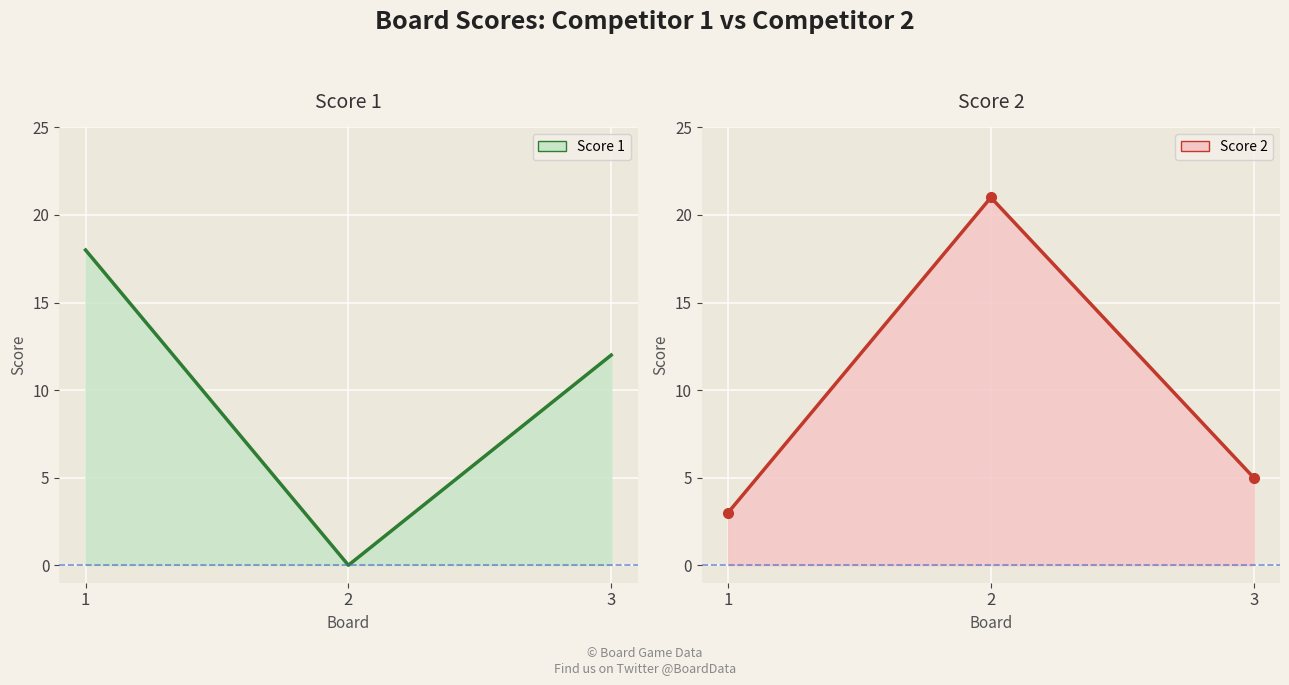

Rank the categories by Score 1 value from highest to lowest.

1, 3, 2